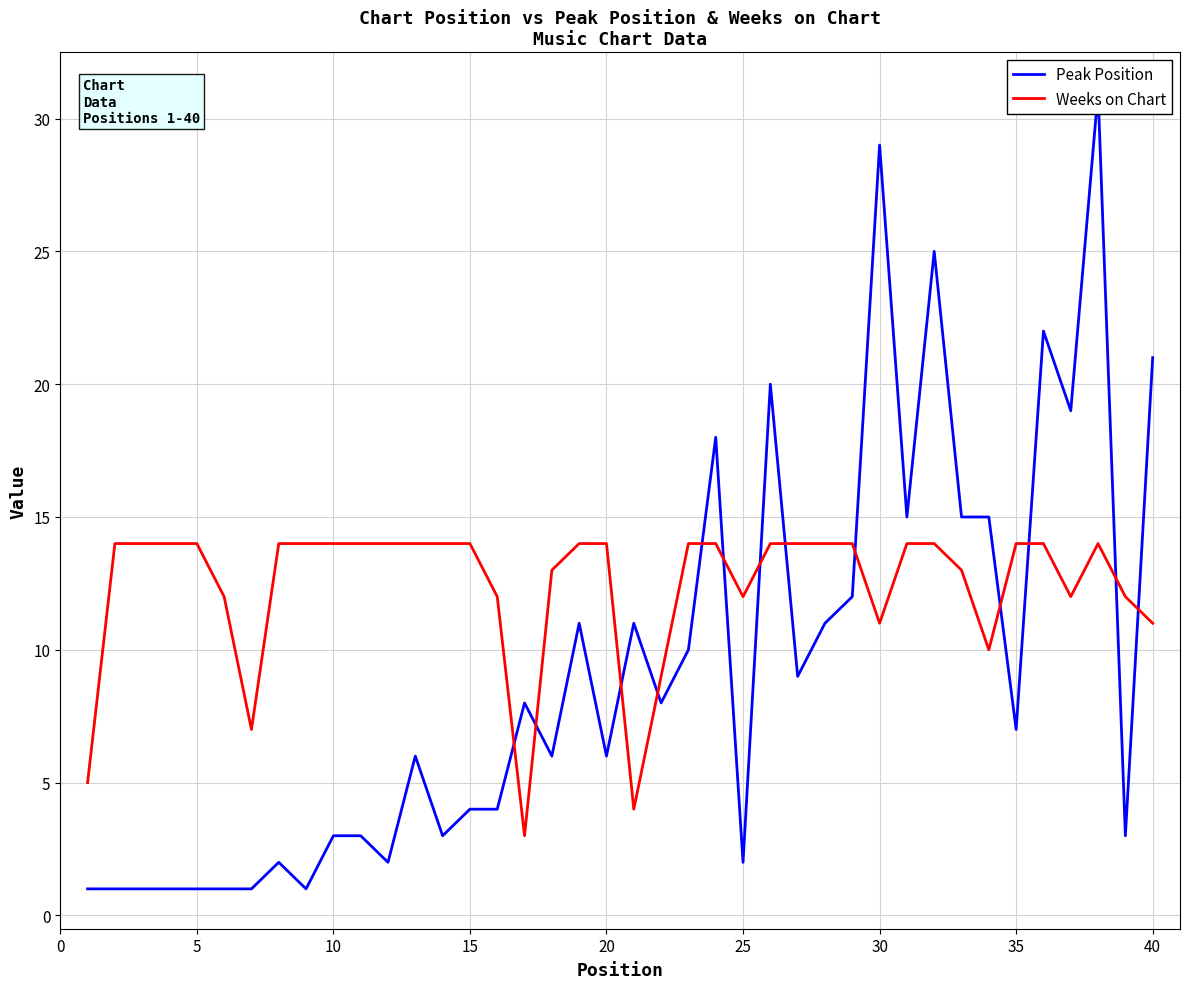

The Weeks on Chart series shows 16 at 25. True or false?

False